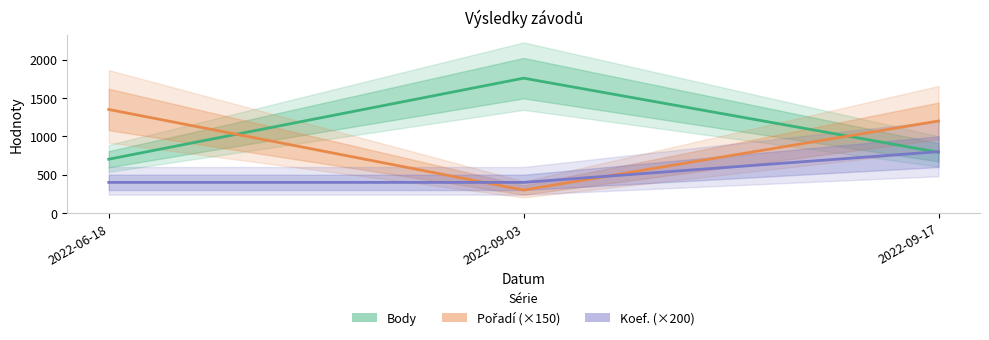

What is the label of the 3rd point from the right?

2022-06-18